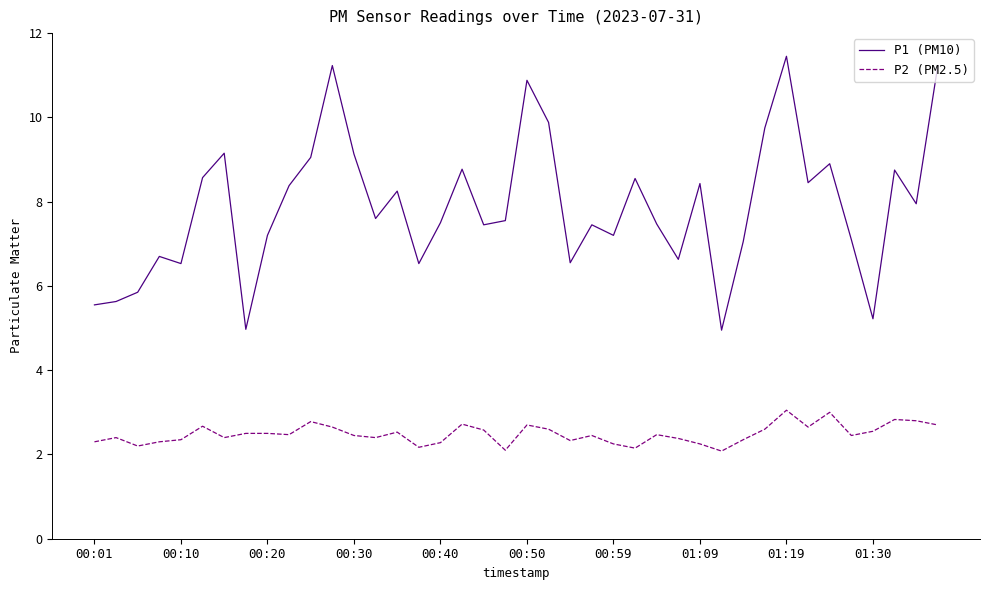

True or false: P2 (PM2.5) and P1 (PM10) intersect in this chart.

False